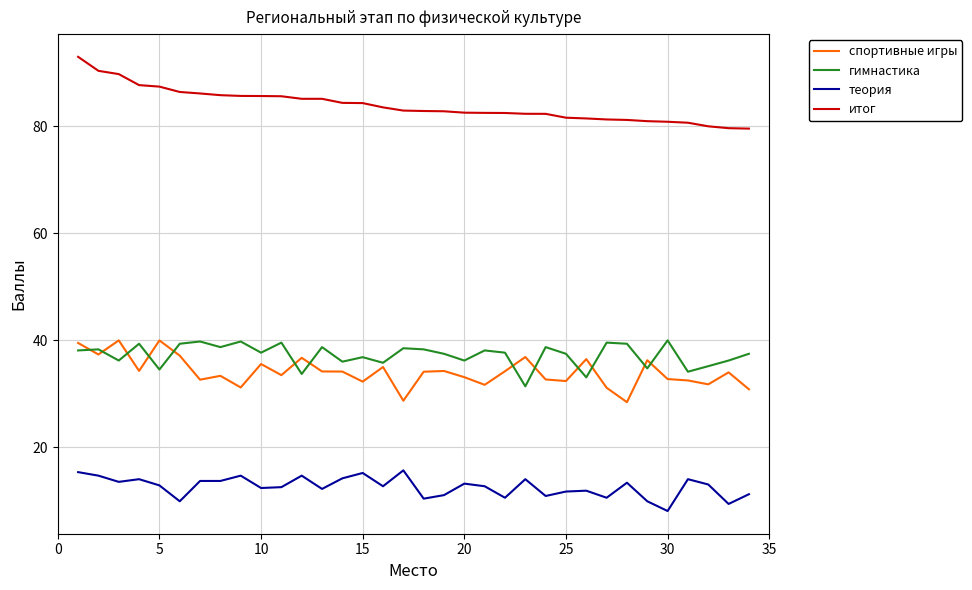

What is the minimum value for итог?

79.6